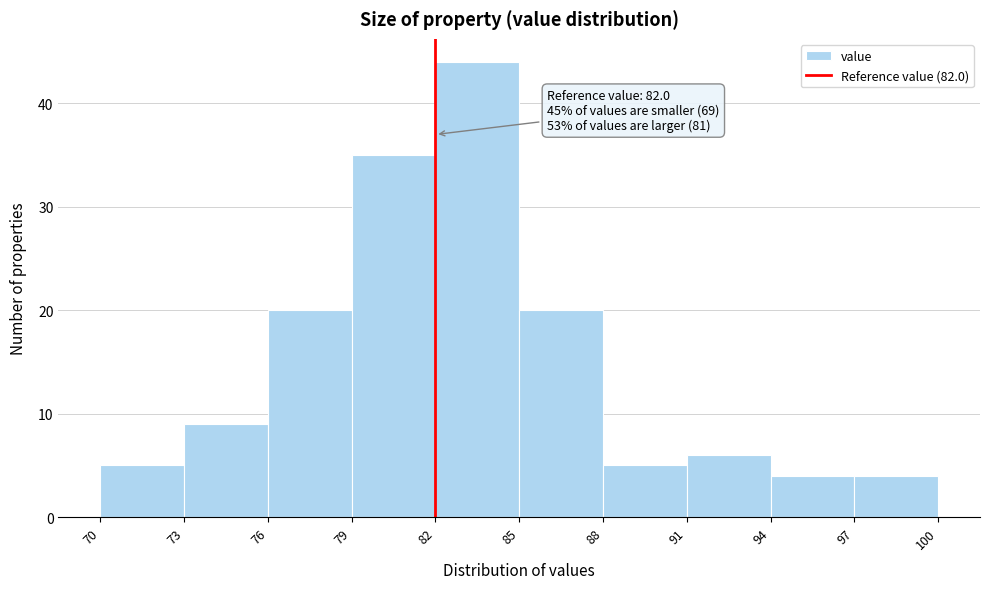

Over which range of the x-axis is the bar tallest?

82 to 85